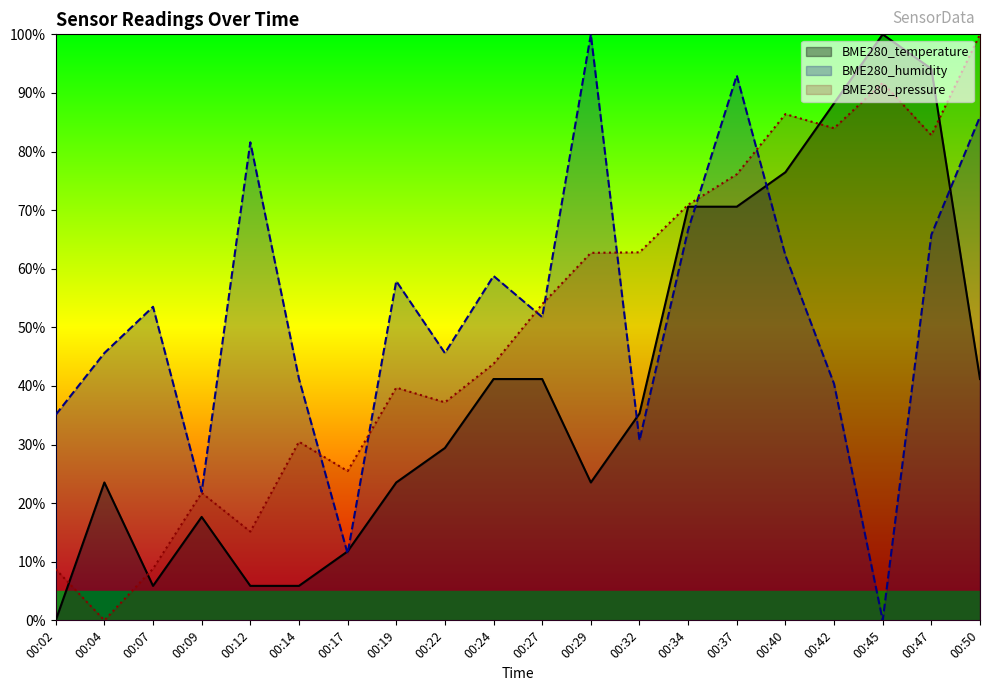

How many intersections are there between BME280_pressure and BME280_temperature?

4